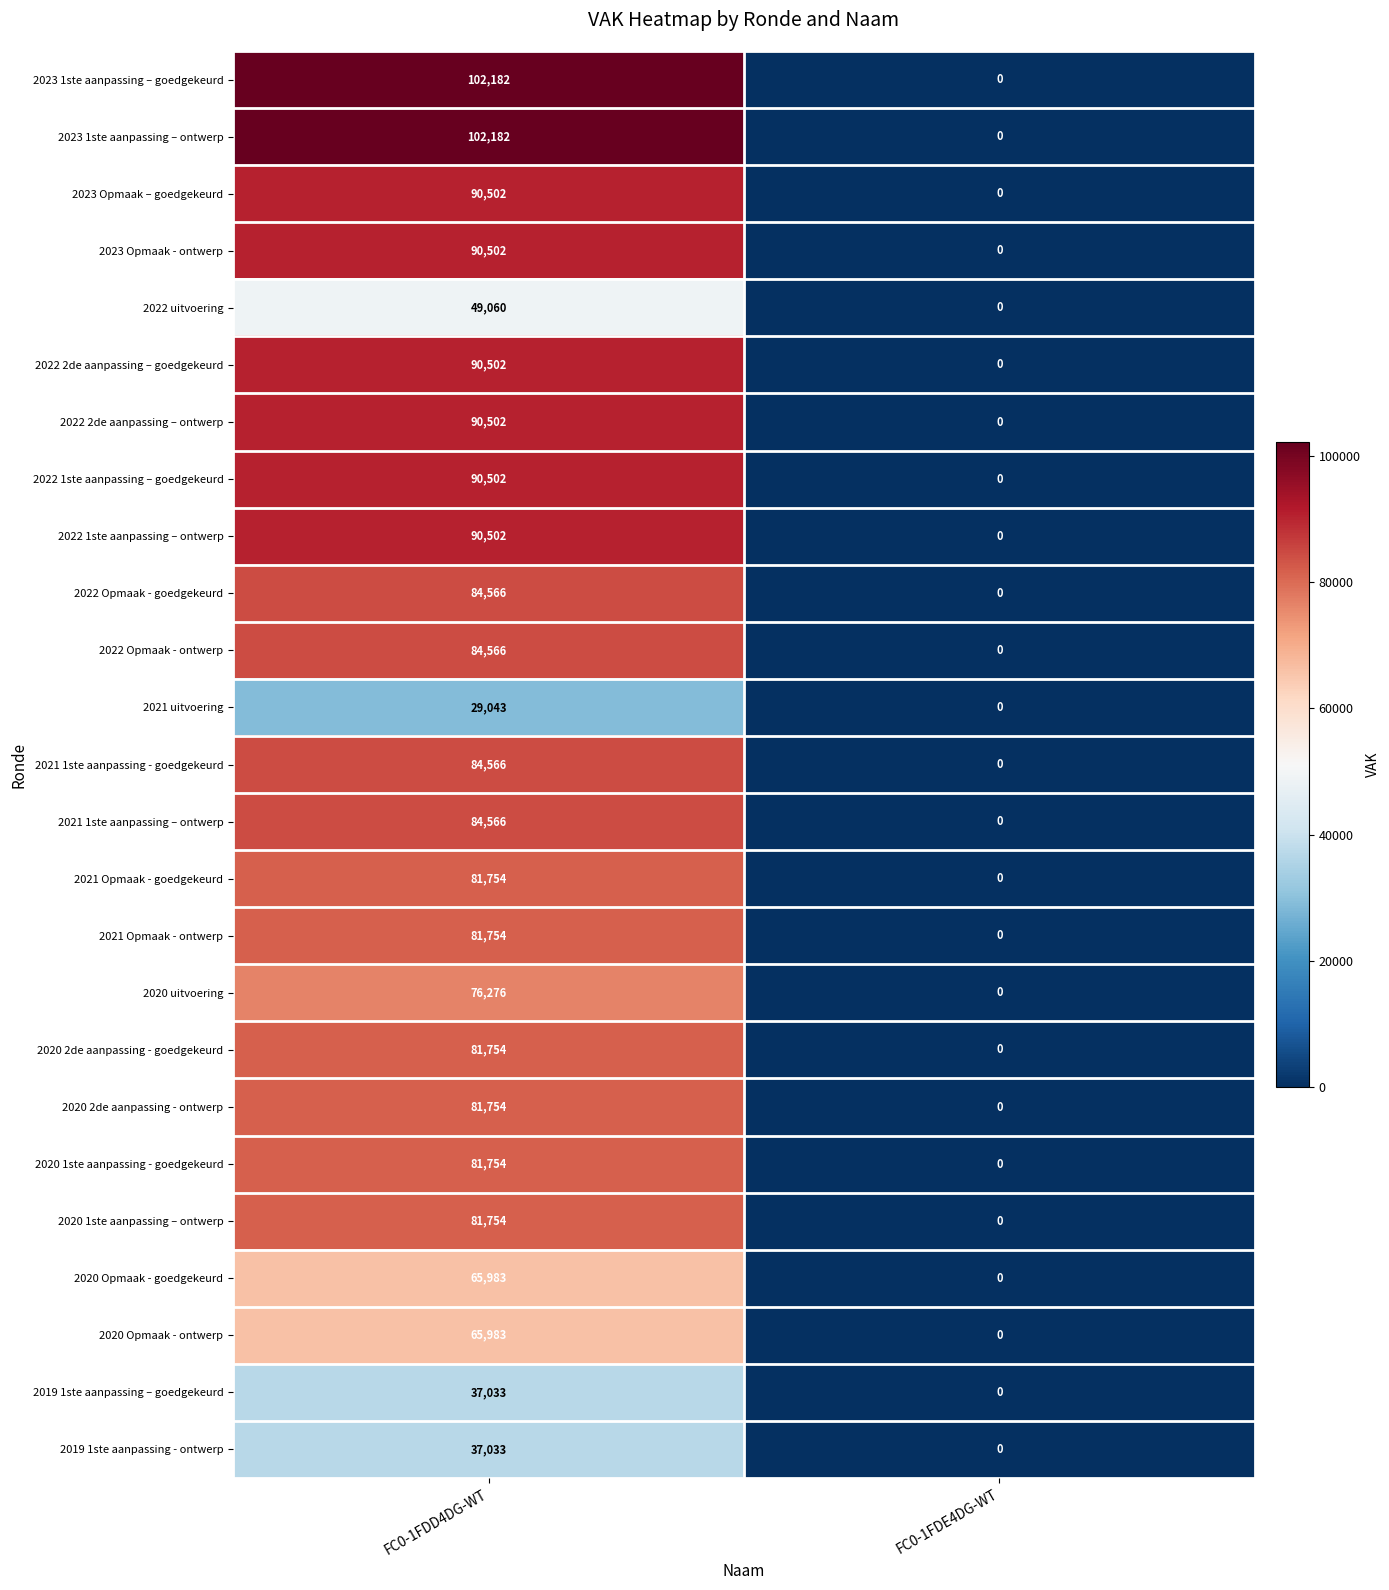

Rank the categories by 2023 Opmaak - ontwerp value from lowest to highest.

FC0-1FDE4DG-WT, FC0-1FDD4DG-WT